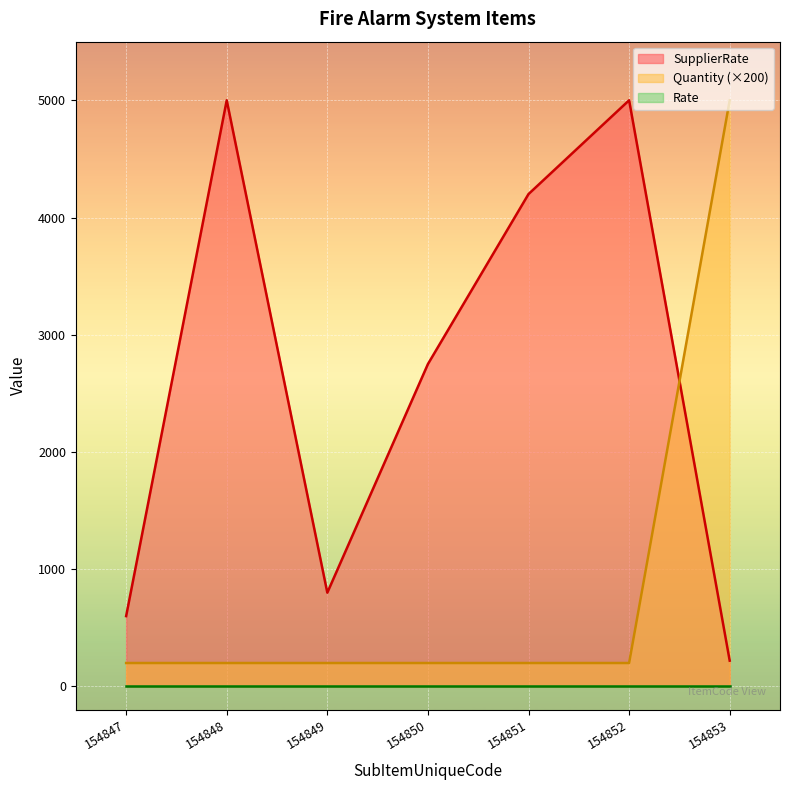

What is the total value across all series at 154849?

1000